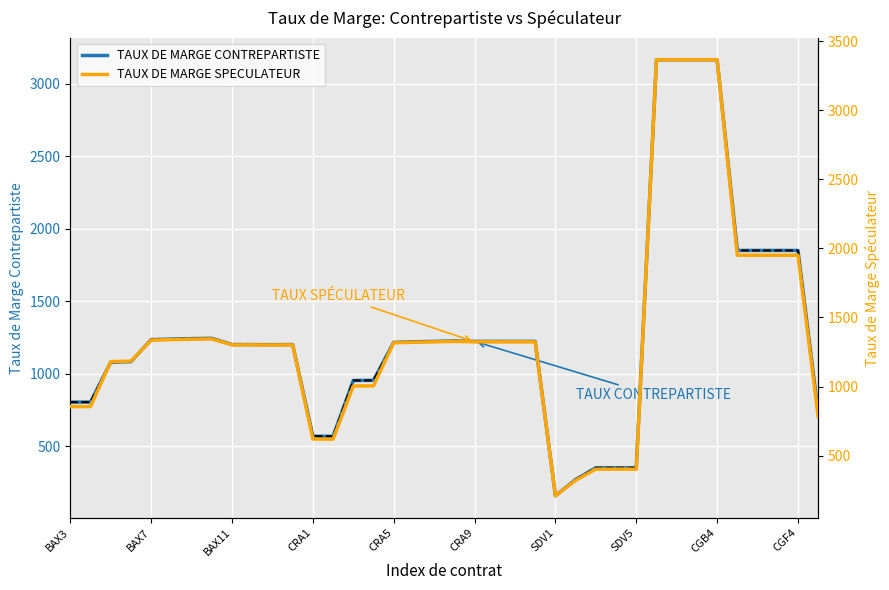

How many values in the TAUX DE MARGE CONTREPARTISTE series are below 1221?

19